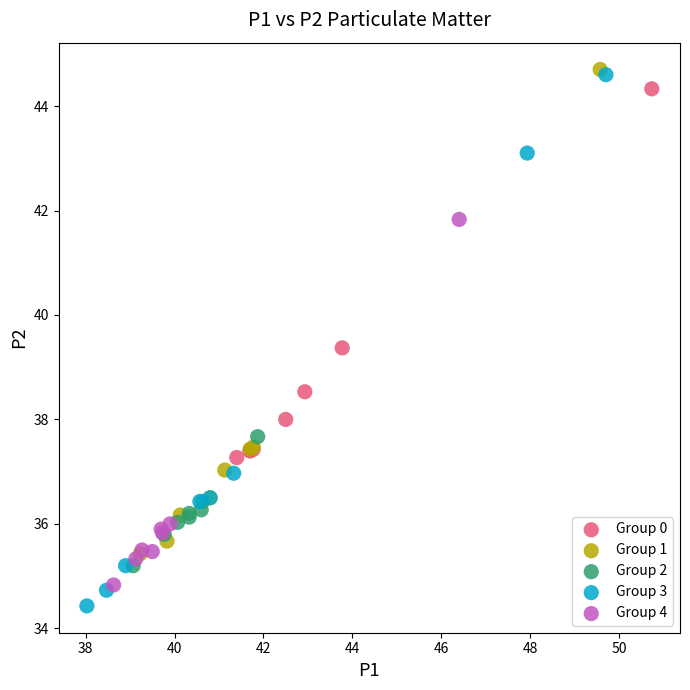

Which series contains the lowest Y value?

Group 3